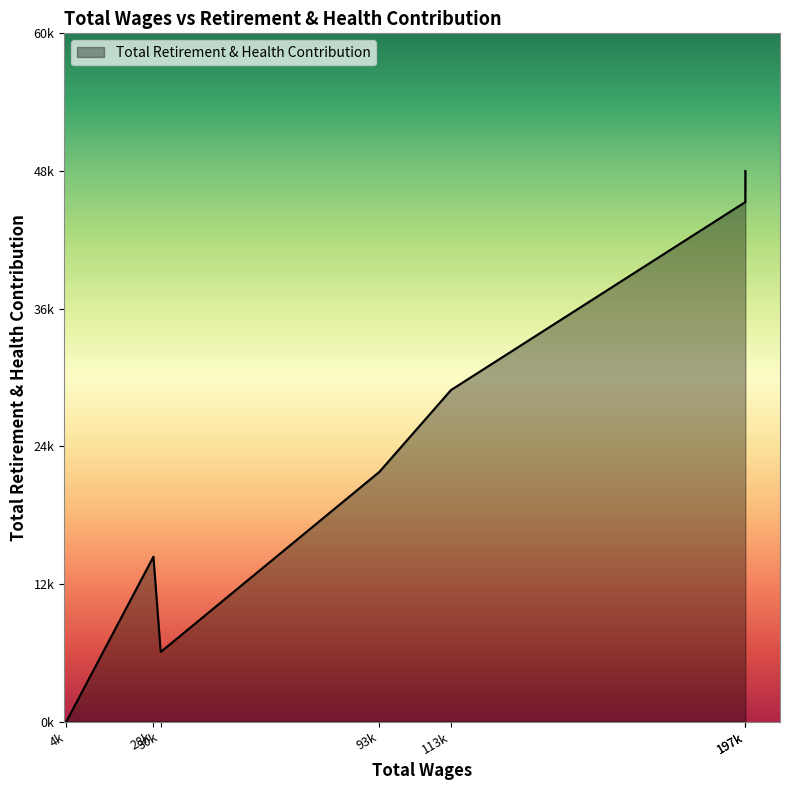

Is this an area chart (filled region under the line)?

Yes